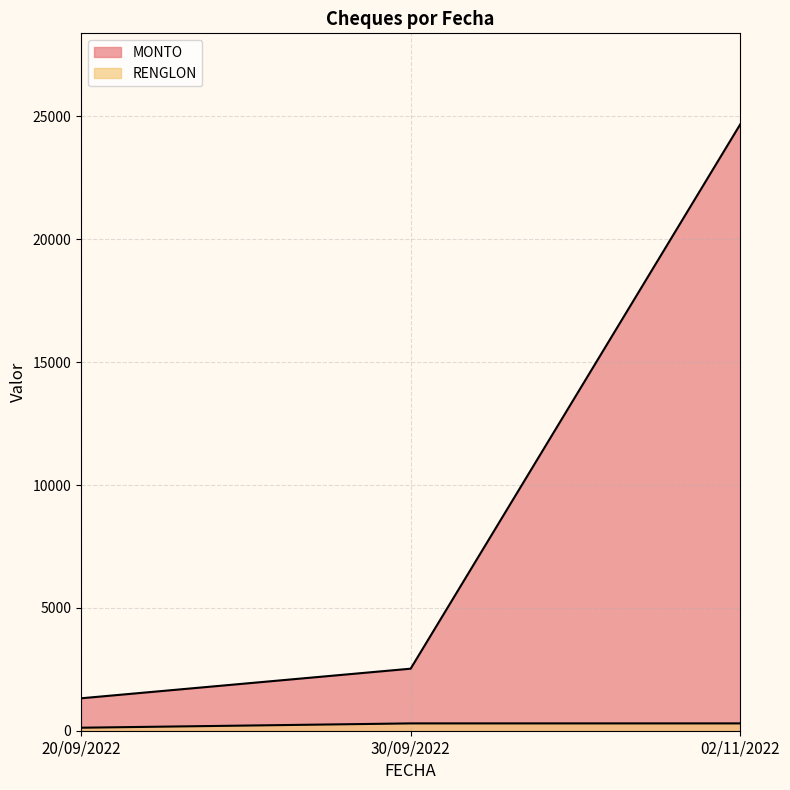

What is the difference between the second highest and minimum values in the RENGLON series?

176.0